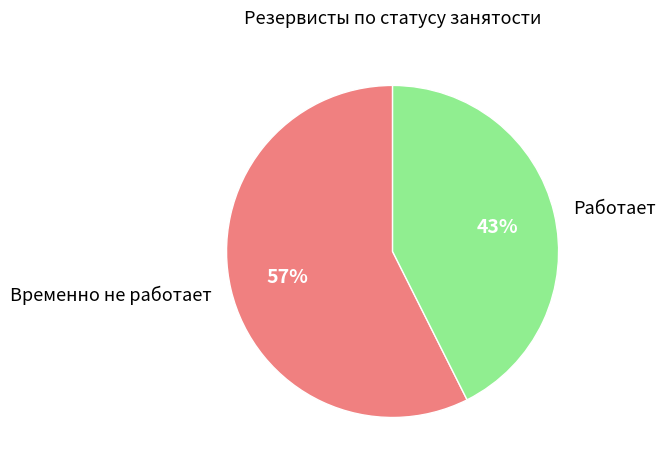

To the nearest percent, what is the combined percentage of Работает and Временно не работает?

100%